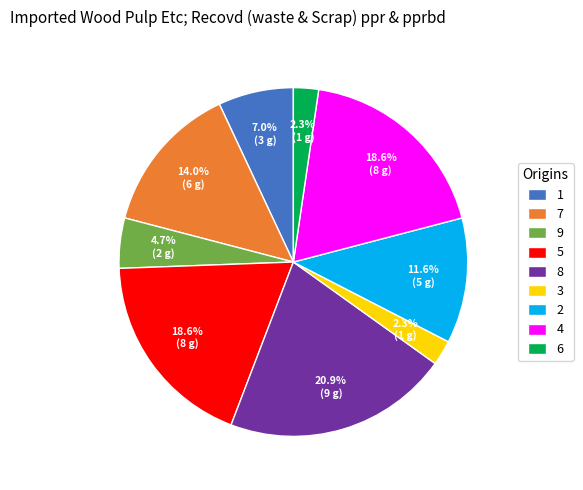

True or false: 1 accounts for 7% of the total.

True